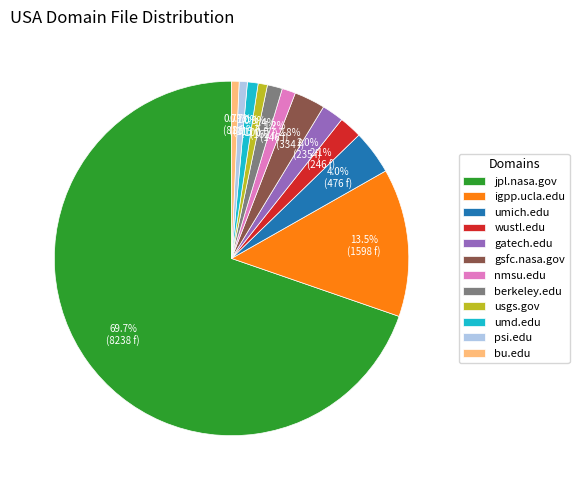

What is the total percentage of gatech.edu and psi.edu?

2.7%